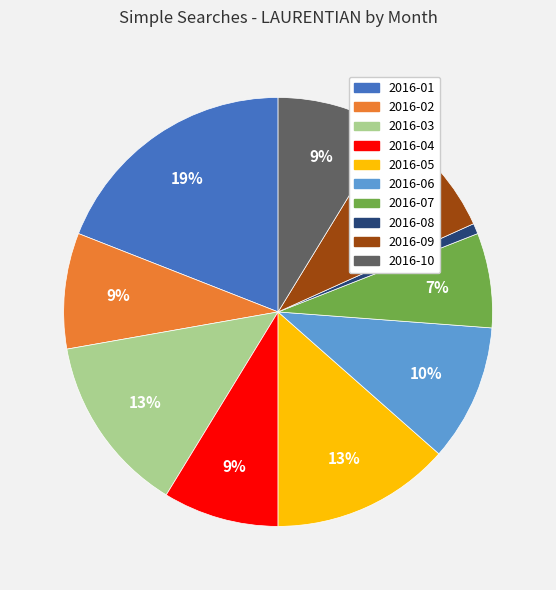

To the nearest percent, what is the difference between the largest and smallest slice percentages?

18%